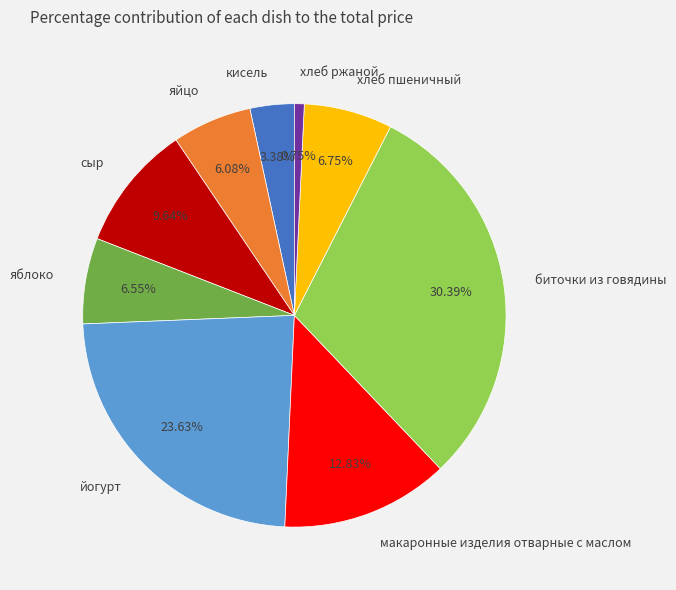

Is there any slice that represents more than half of the pie?

No